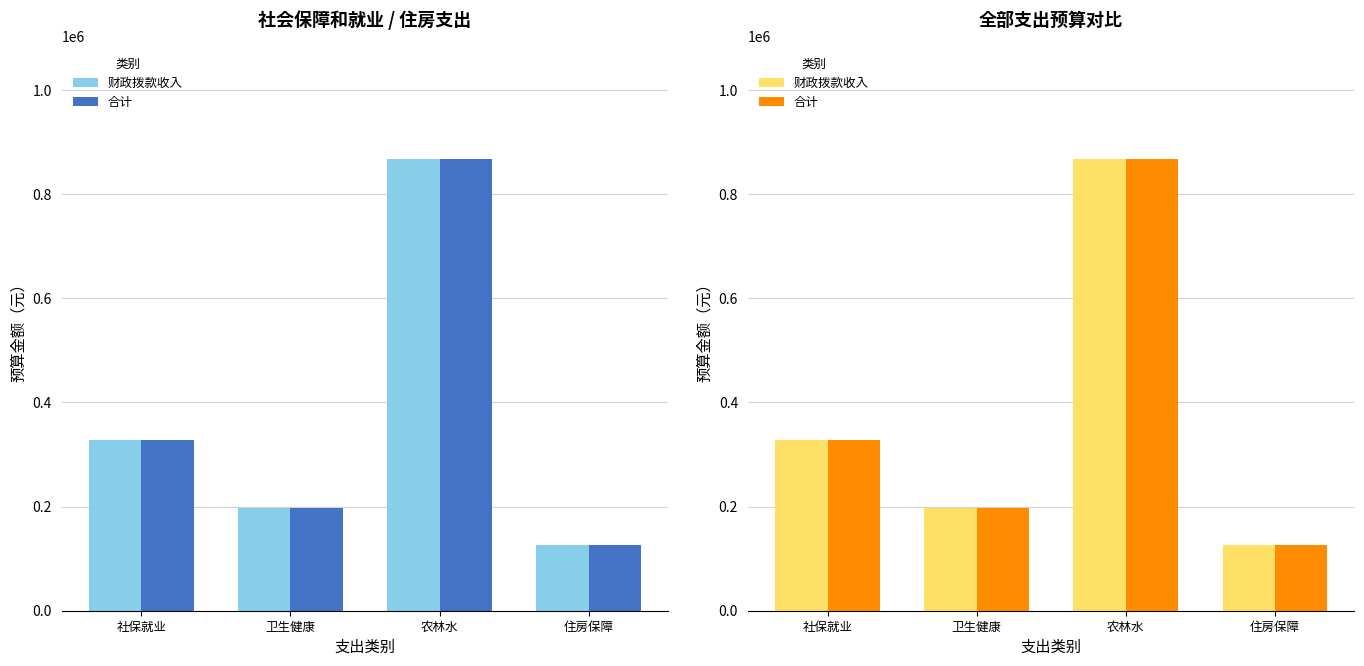

What is the difference between the maximum and minimum values in the 合计 series?

741300